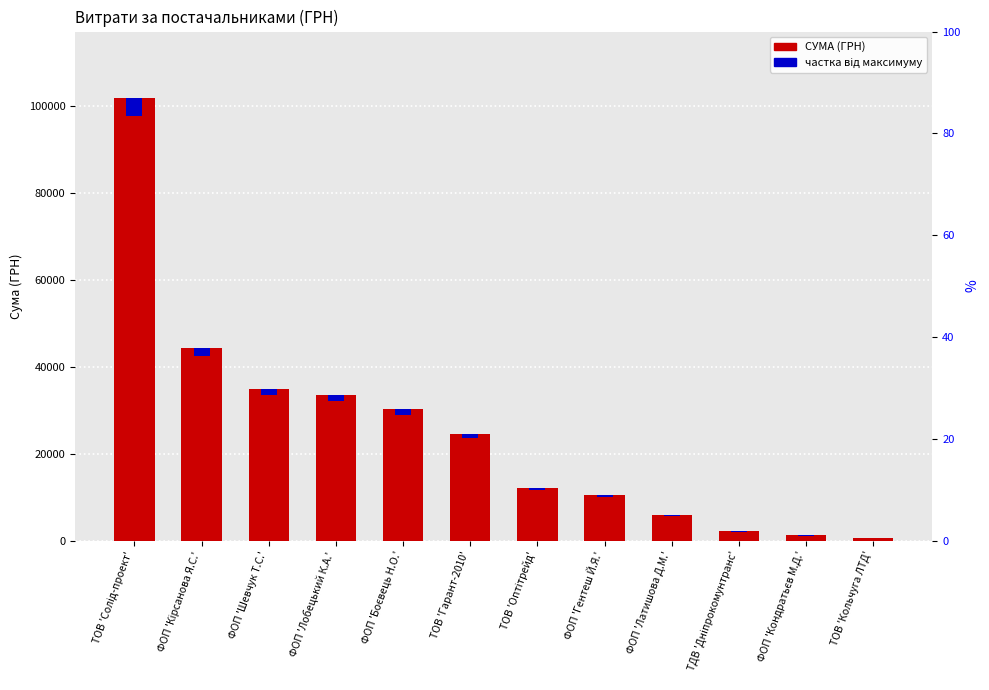

At which category does the chart reach its peak across all series?

ТОВ 'Солід-проект'